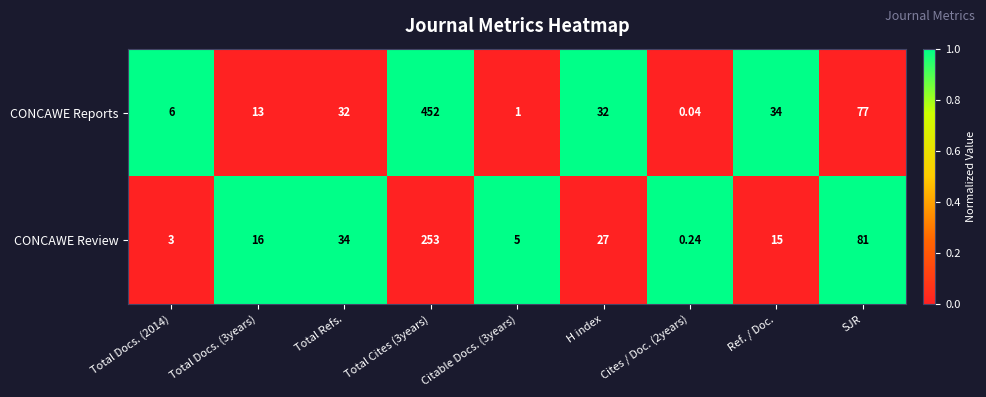

Rank the series at Cites / Doc. (2years) from highest to lowest value.

CONCAWE Review, CONCAWE Reports